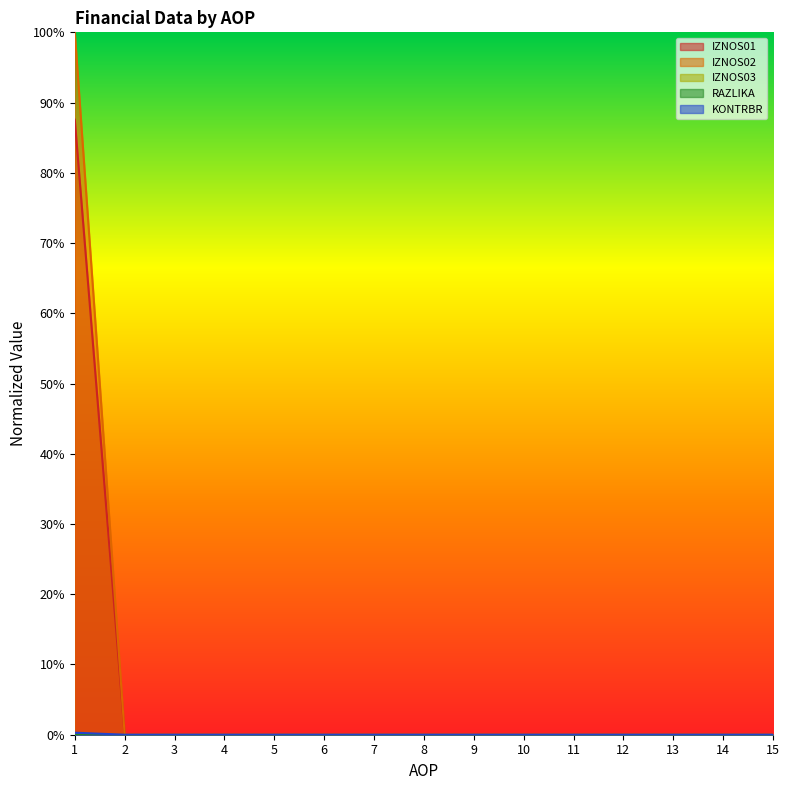

Count the RAZLIKA values in the range 0 to 1.

15